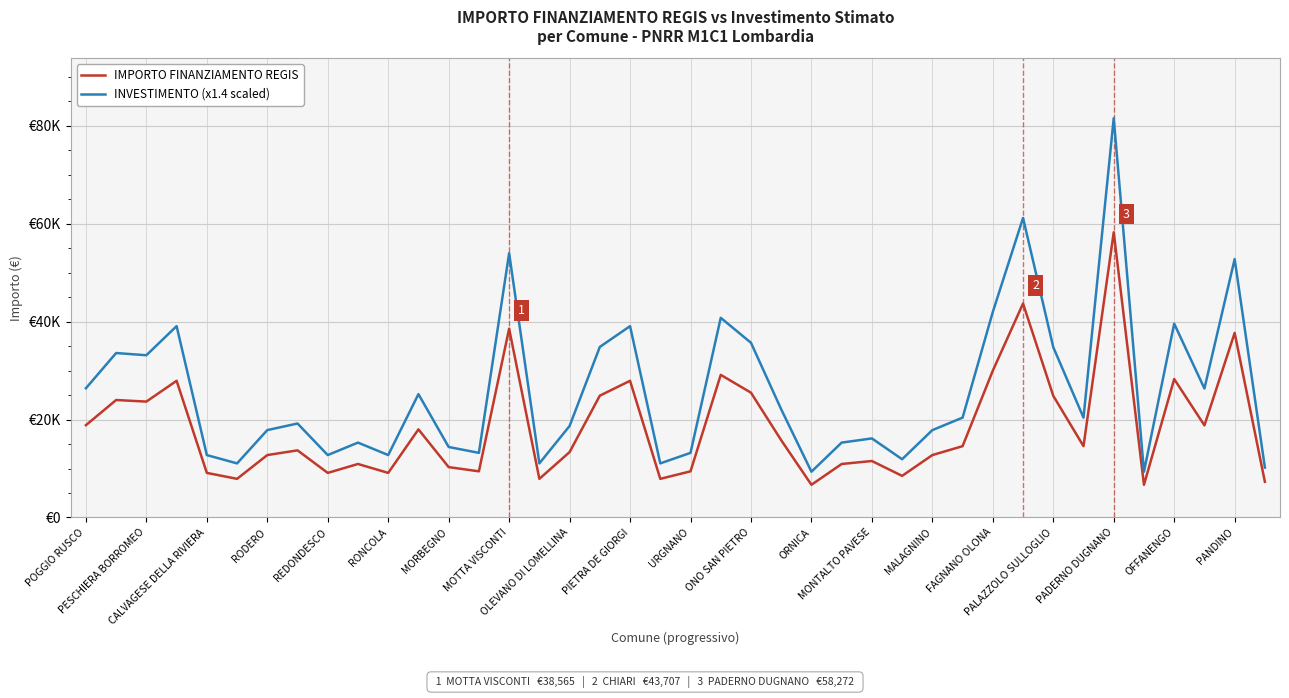

What is the smallest value displayed?

6677